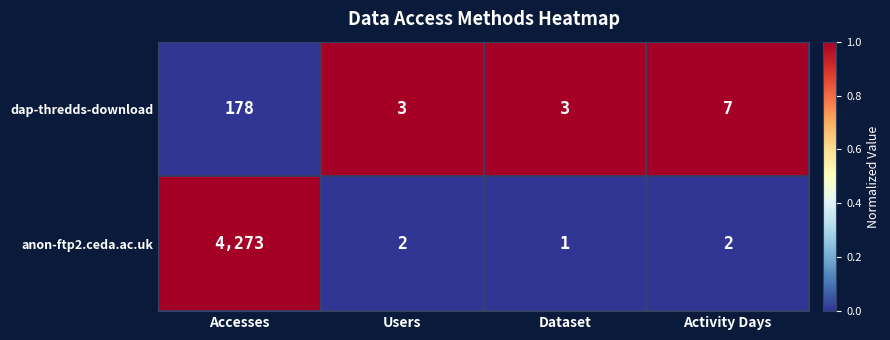

At which category is the sum across all series the highest?

Accesses